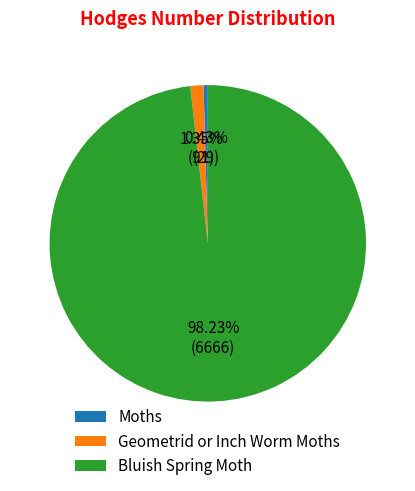

How much of the chart is everything except Geometrid or Inch Worm Moths?

98.7%